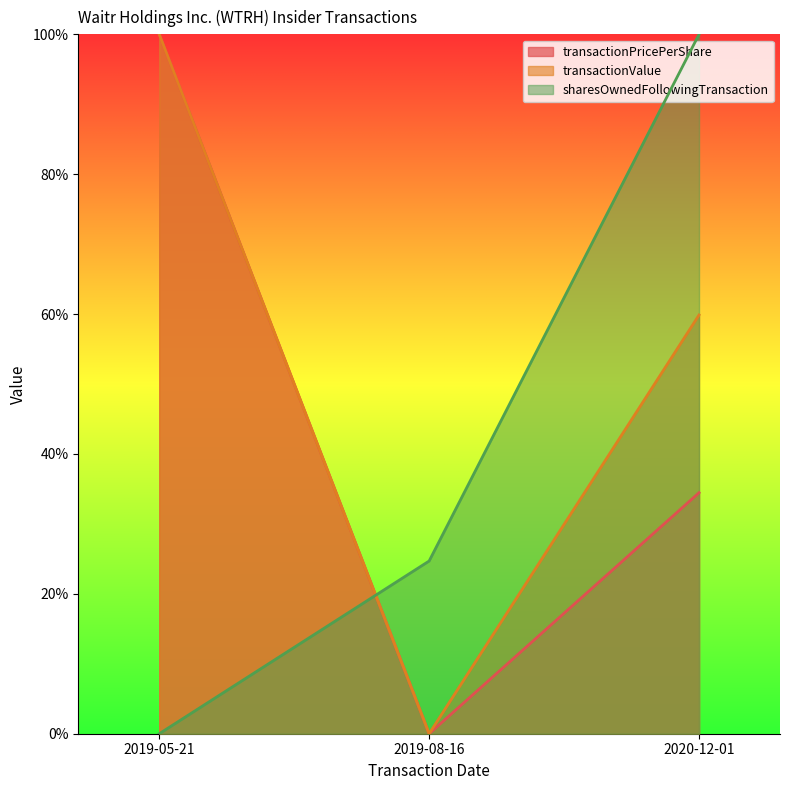

At which label does sharesOwnedFollowingTransaction reach its minimum?

2019-05-21